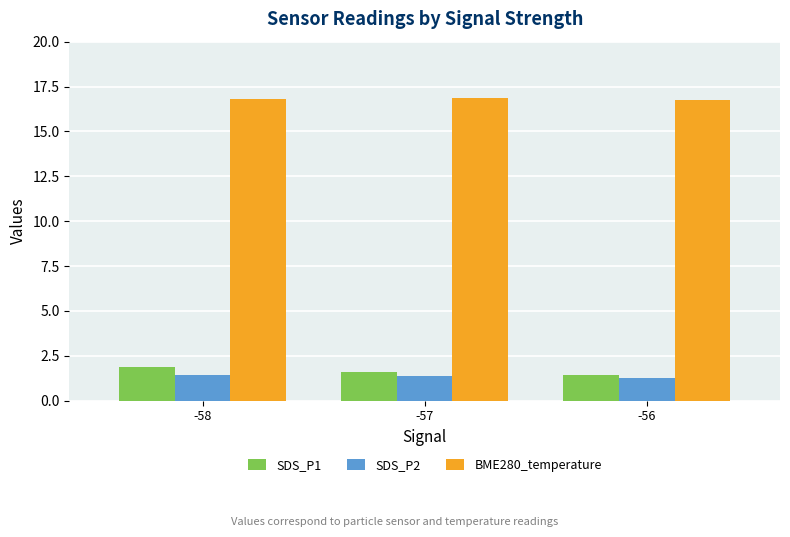

How many distinct data groups are displayed?

3